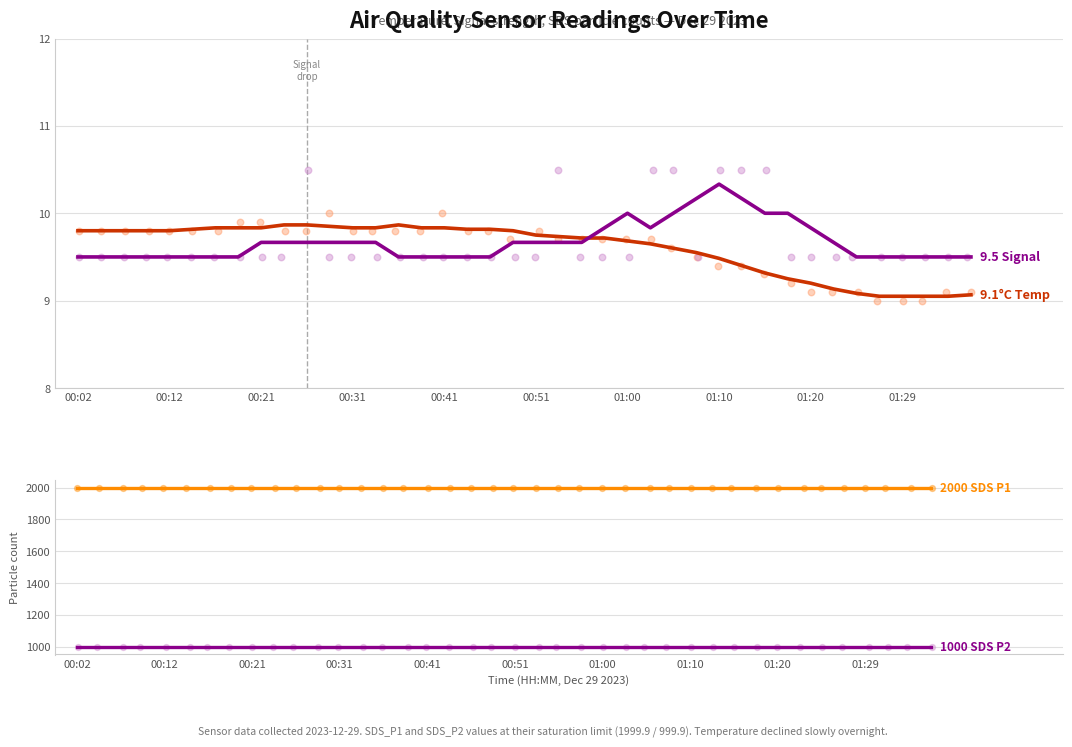

What are all the series names shown in the legend?

Temp (°C), Signal offset (dBm+90.5), SDS_P1, SDS_P2